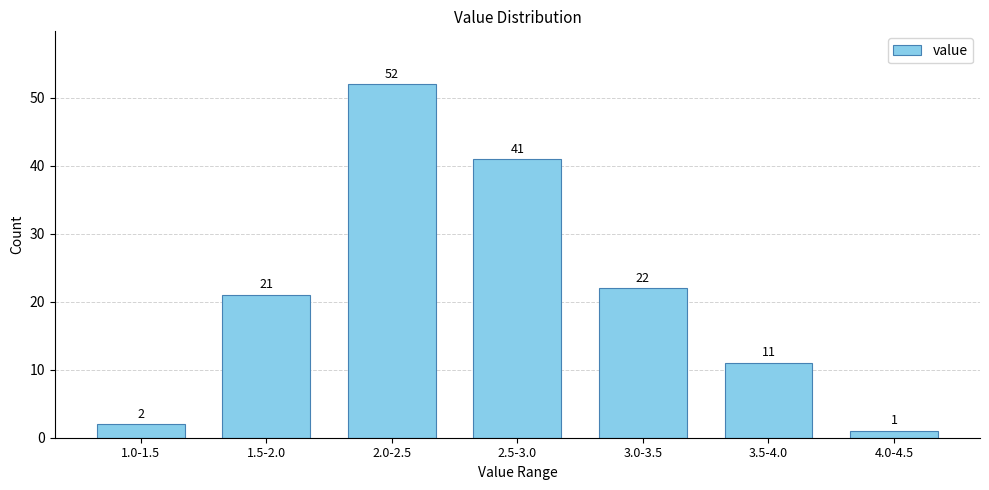

Reading left to right, extract all data points from this chart.

2	21	52	41	22	11	1